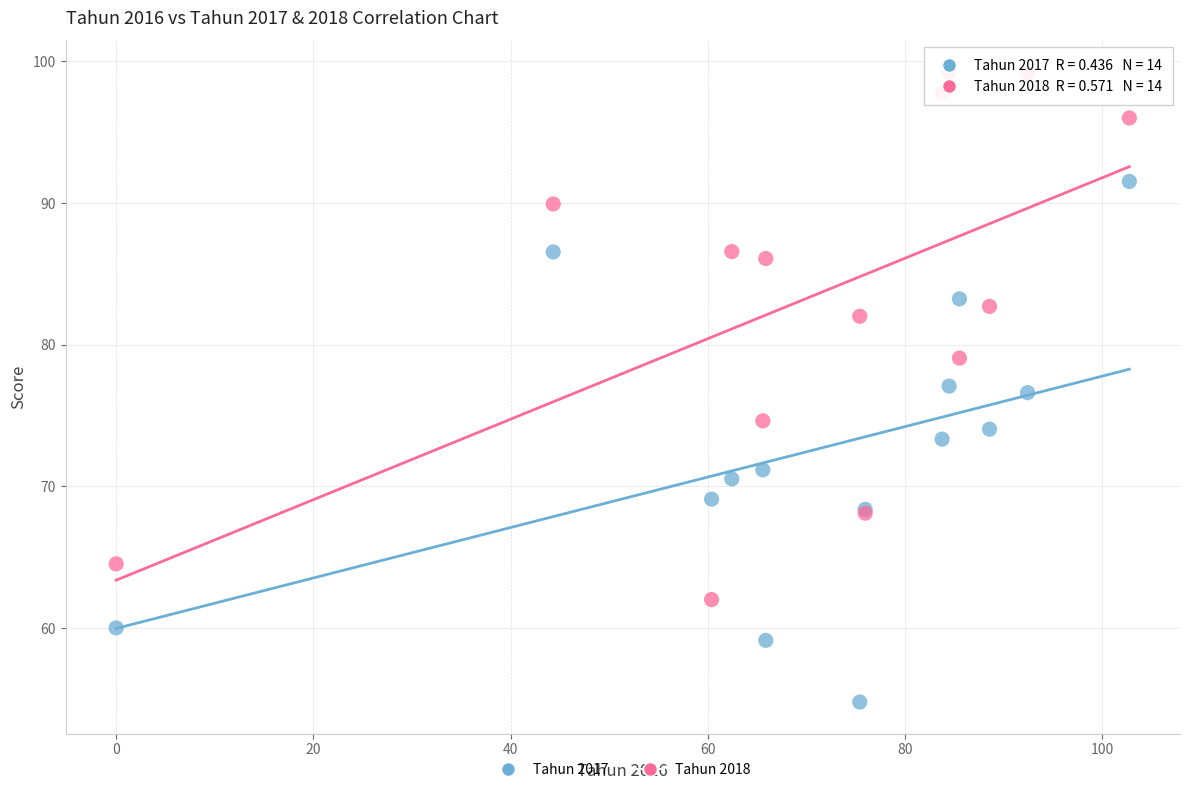

Which series has the largest Y range (max minus min)?

Tahun 2018